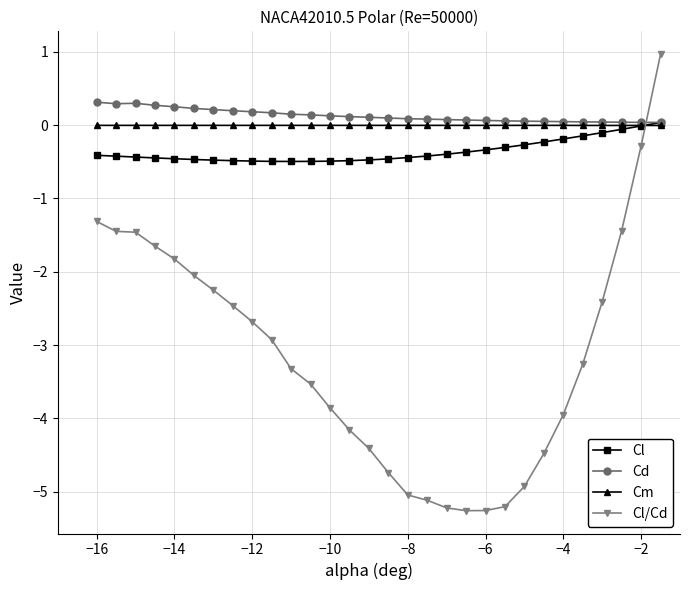

How many Cd values are between 0 and 1?

30